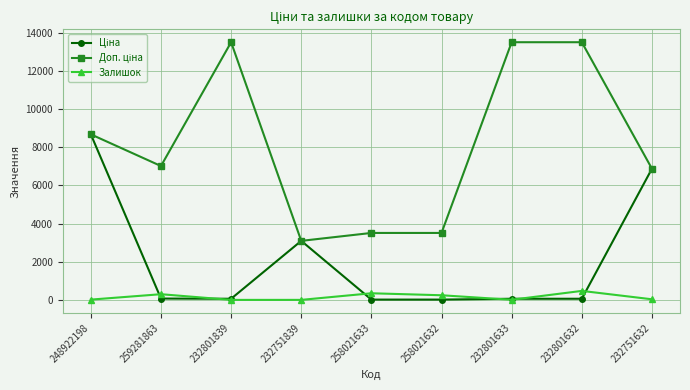

How many distinct data groups are displayed?

3